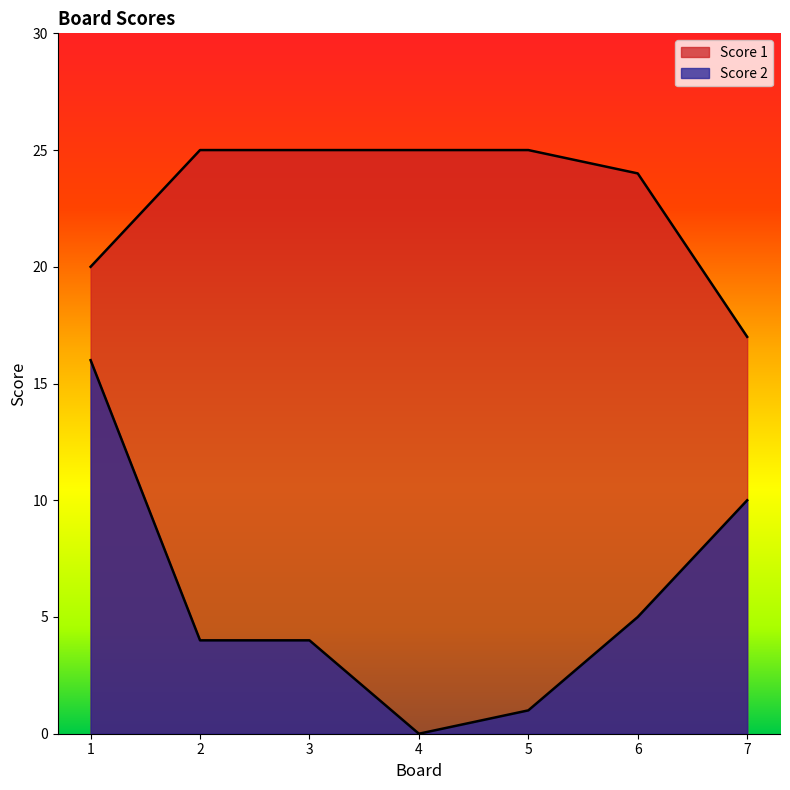

Rank the series at 4 from highest to lowest value.

Score 1, Score 2